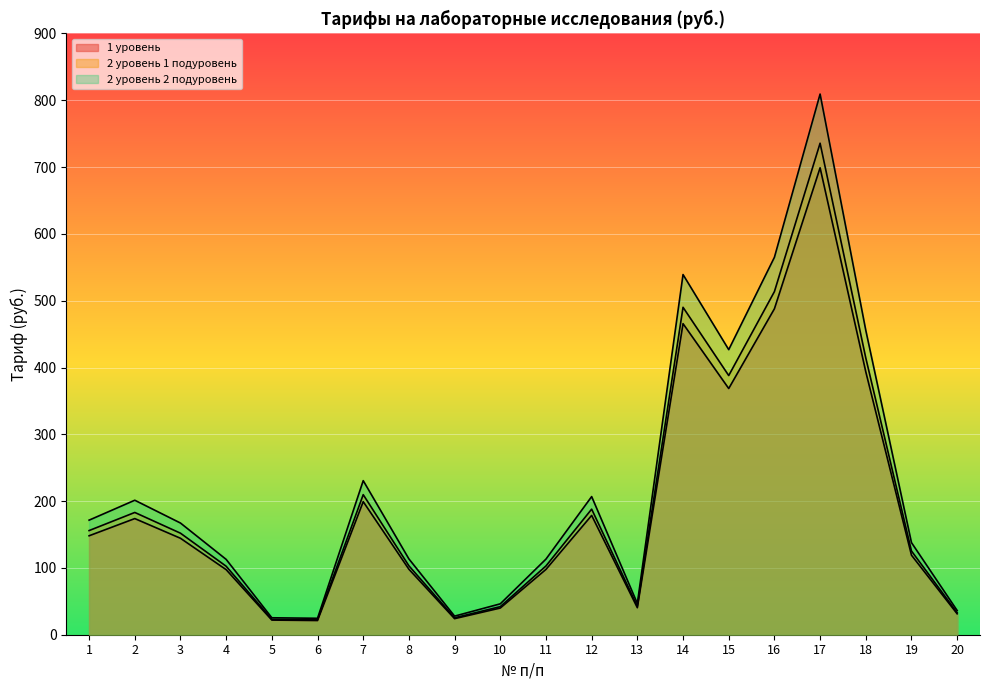

Count the number of data series in this chart.

3